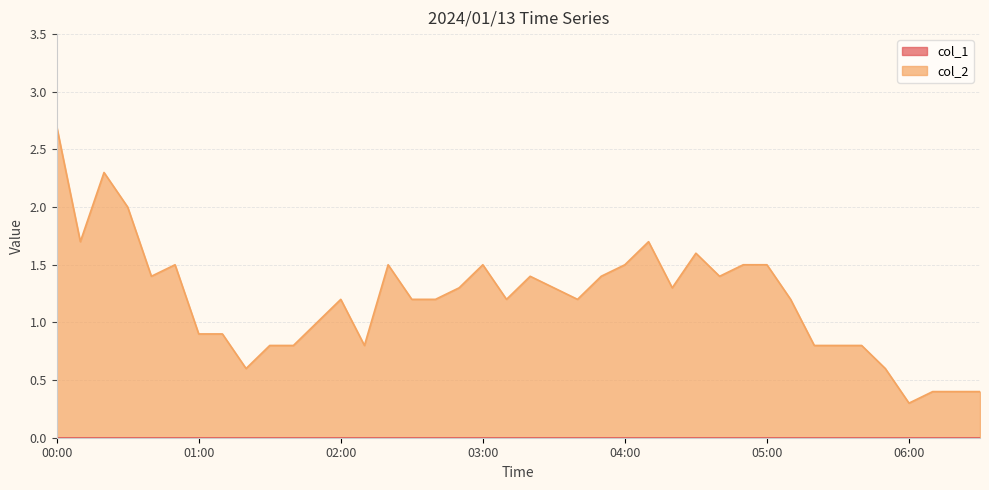

What is the maximum value shown in the chart?

2.7